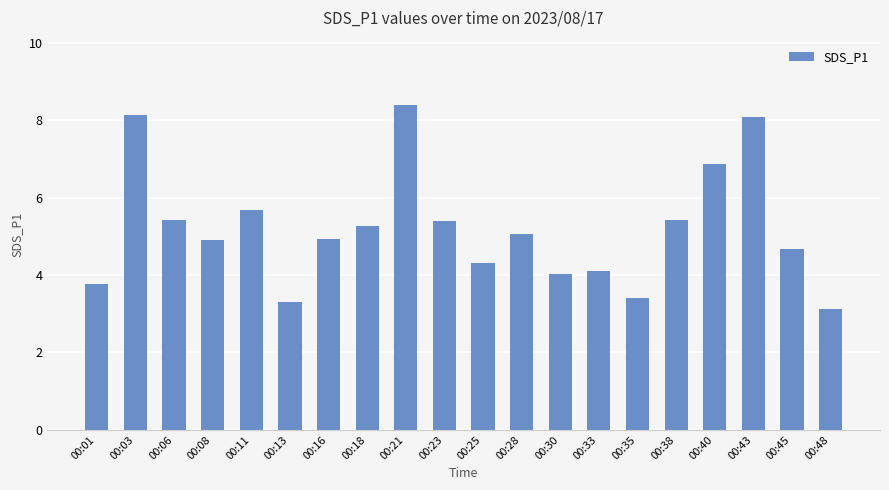

What is the sum of all values?

104.3